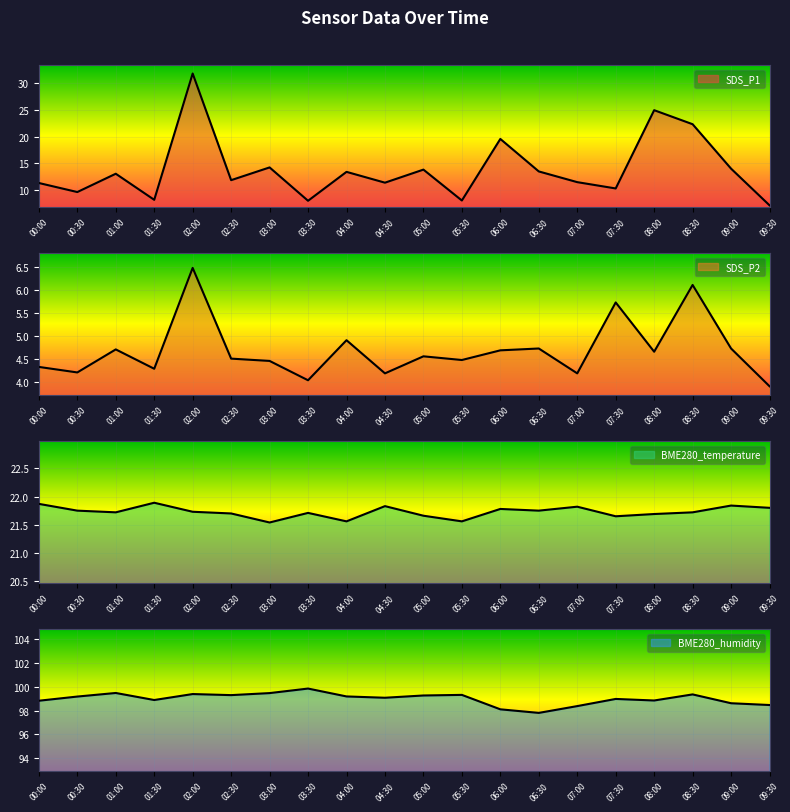

Reading left to right, what are all the values shown in this chart?

SDS_P1: 00:00=11.3	00:30=9.6	01:00=13.1	01:30=8.2	02:00=31.8	02:30=11.8	03:00=14.2	03:30=8.0	04:00=13.4	04:30=11.4	05:00=13.8	05:30=8.1	06:00=19.6	06:30=13.5	07:00=11.5	07:30=10.3	08:00=24.9	08:30=22.3	09:00=14.0	09:30=7.2
SDS_P2: 00:00=4.3	00:30=4.2	01:00=4.7	01:30=4.3	02:00=6.5	02:30=4.5	03:00=4.5	03:30=4.0	04:00=4.9	04:30=4.2	05:00=4.5	05:30=4.5	06:00=4.7	06:30=4.7	07:00=4.2	07:30=5.7	08:00=4.7	08:30=6.1	09:00=4.7	09:30=3.9
BME280_temperature: 00:00=21.9	00:30=21.8	01:00=21.7	01:30=21.9	02:00=21.7	02:30=21.7	03:00=21.5	03:30=21.7	04:00=21.6	04:30=21.8	05:00=21.7	05:30=21.6	06:00=21.8	06:30=21.8	07:00=21.8	07:30=21.6	08:00=21.7	08:30=21.7	09:00=21.8	09:30=21.8
BME280_humidity: 00:00=98.8	00:30=99.2	01:00=99.5	01:30=98.9	02:00=99.4	02:30=99.3	03:00=99.5	03:30=99.8	04:00=99.2	04:30=99.1	05:00=99.3	05:30=99.3	06:00=98.1	06:30=97.8	07:00=98.4	07:30=99.0	08:00=98.8	08:30=99.3	09:00=98.6	09:30=98.5